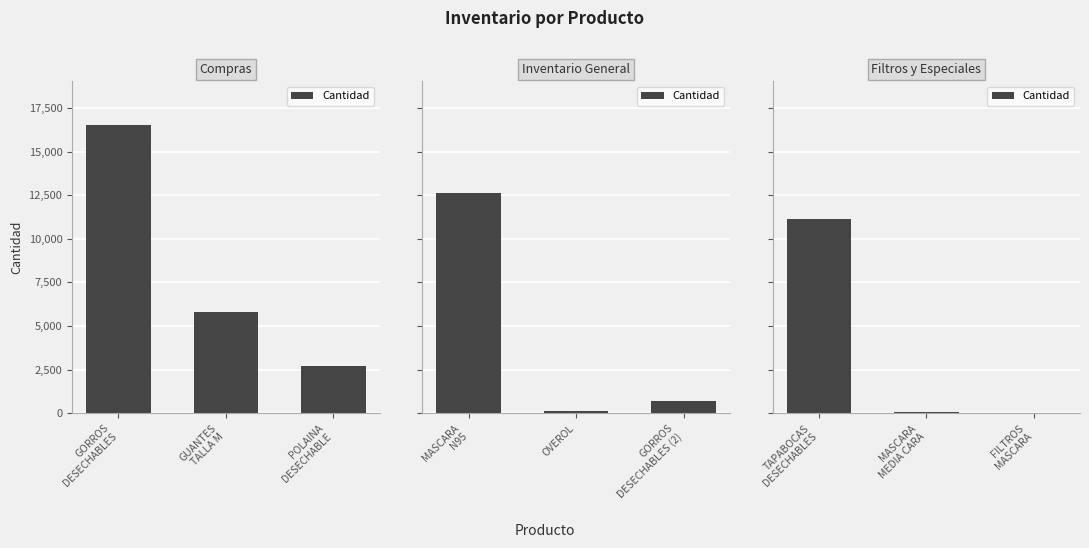

At which label is the value closest to 5595?

MASCARA MEDIA CARA